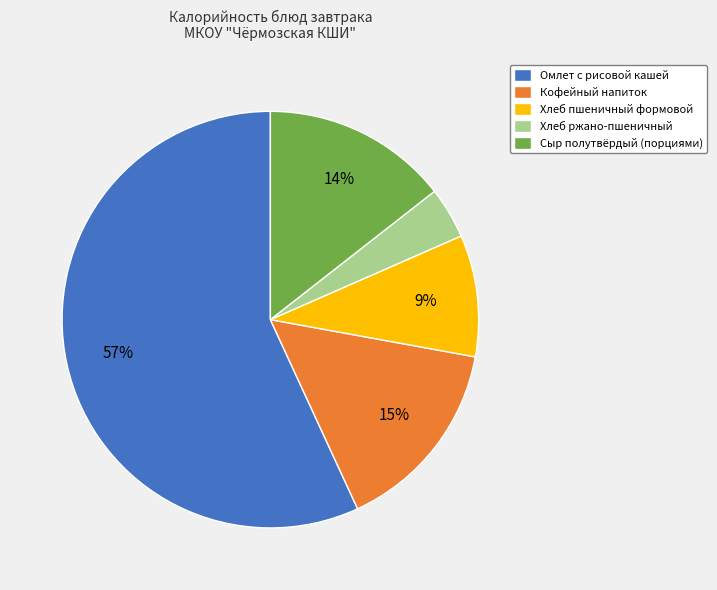

What percentage is the Кофейный напиток slice, to the nearest percent?

15%